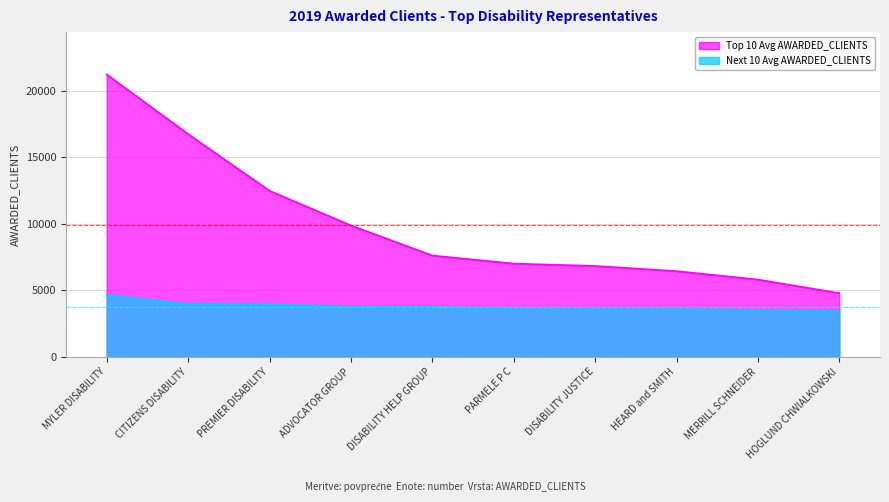

What is the difference between the maximum and minimum values in the Top 10 Avg AWARDED_CLIENTS series?

16454